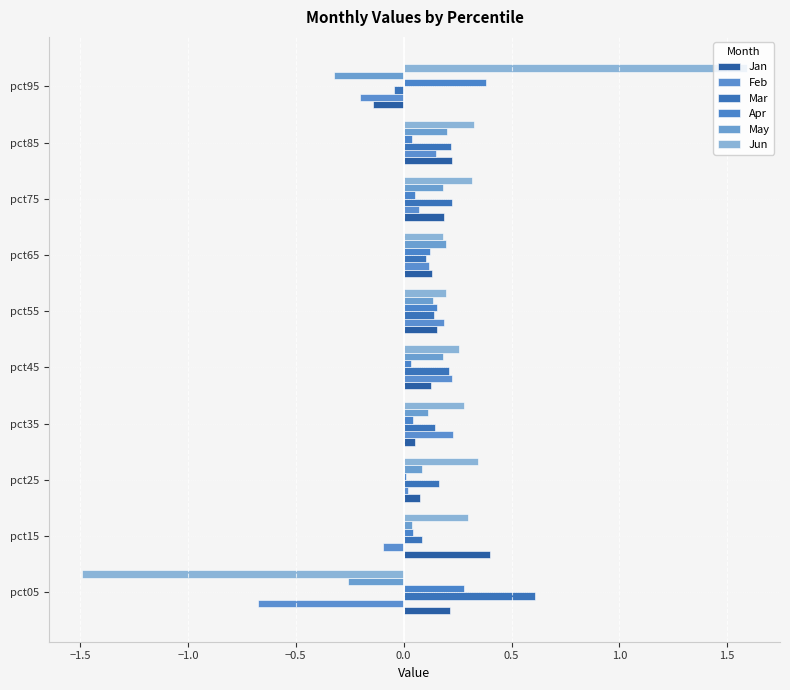

What are all the series names shown in the legend?

Jan, Feb, Mar, Apr, May, Jun